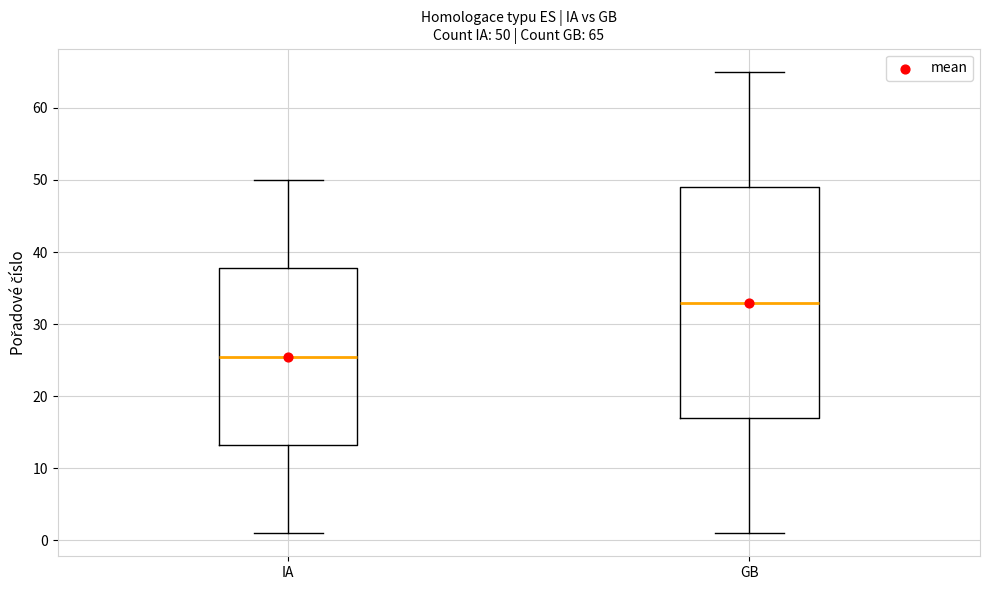

Comparing the boxes themselves (not the whiskers), which one is the tallest?

GB